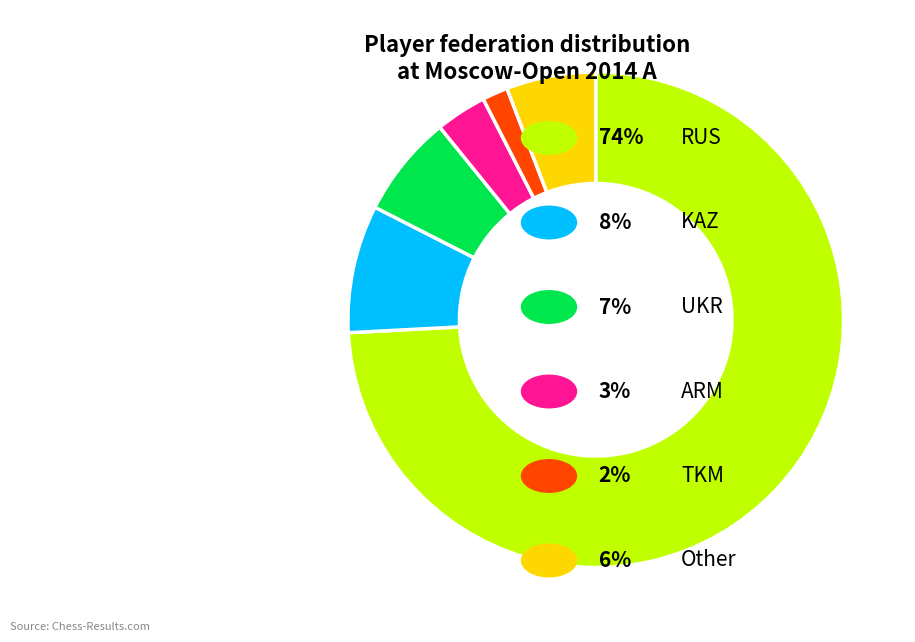

Is there a majority slice in this chart?

Yes